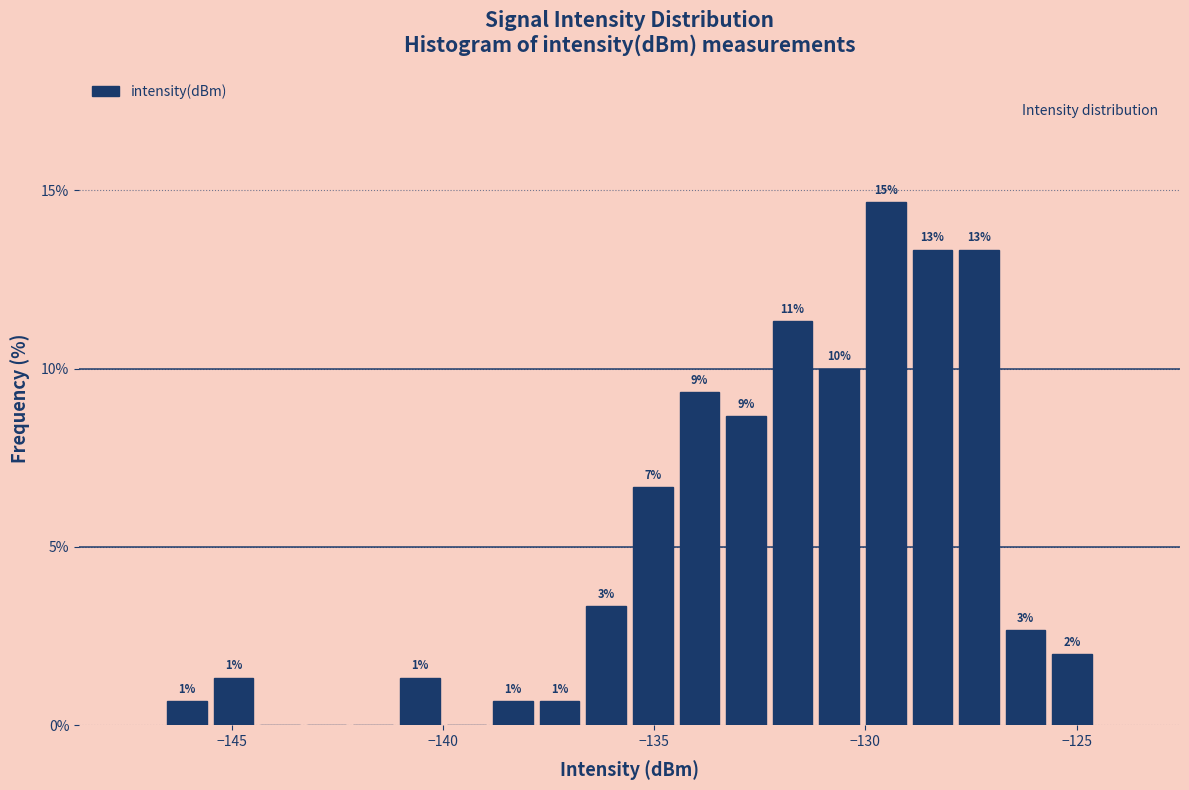

Read against the x-axis, roughly where is the centre of the tallest bar?

-129.5